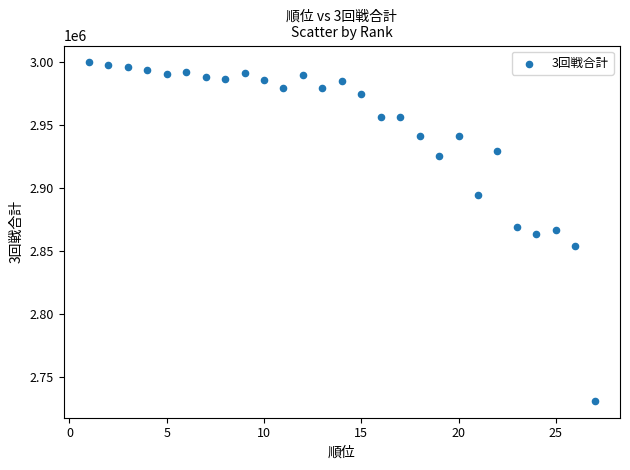

What is the range of X values (max minus min)?

26